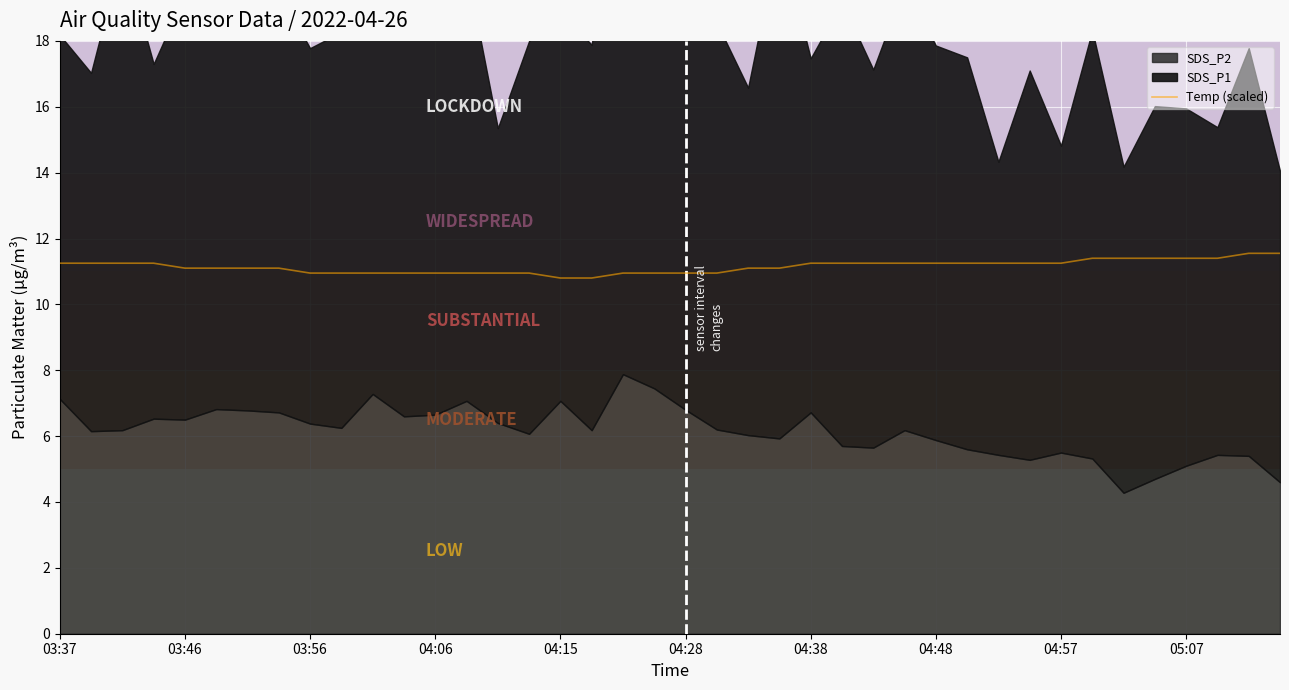

What is the minimum value for Temp (scaled)?

10.8